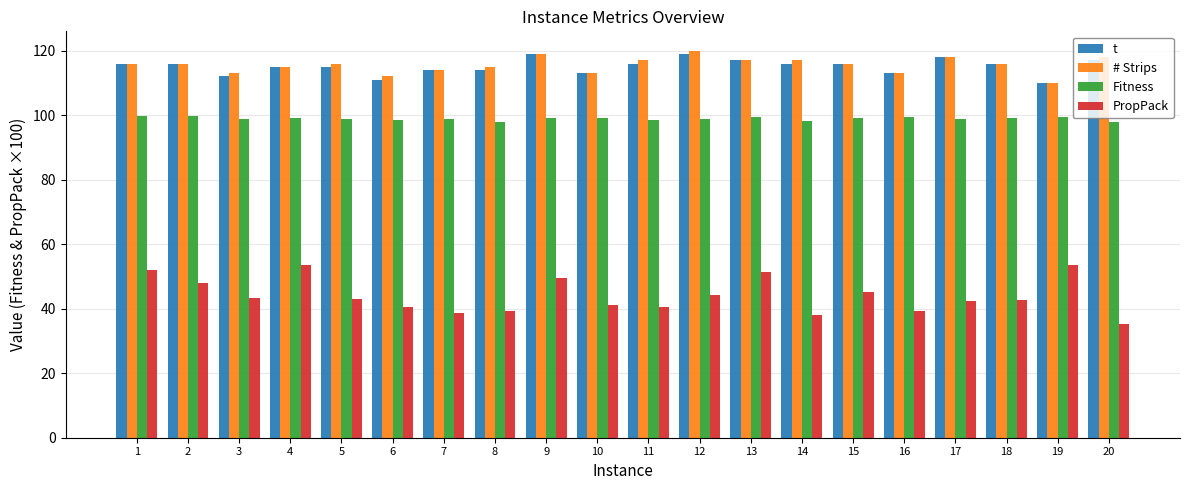

True or false: Fitness has a value of 139.7 at 7.

False